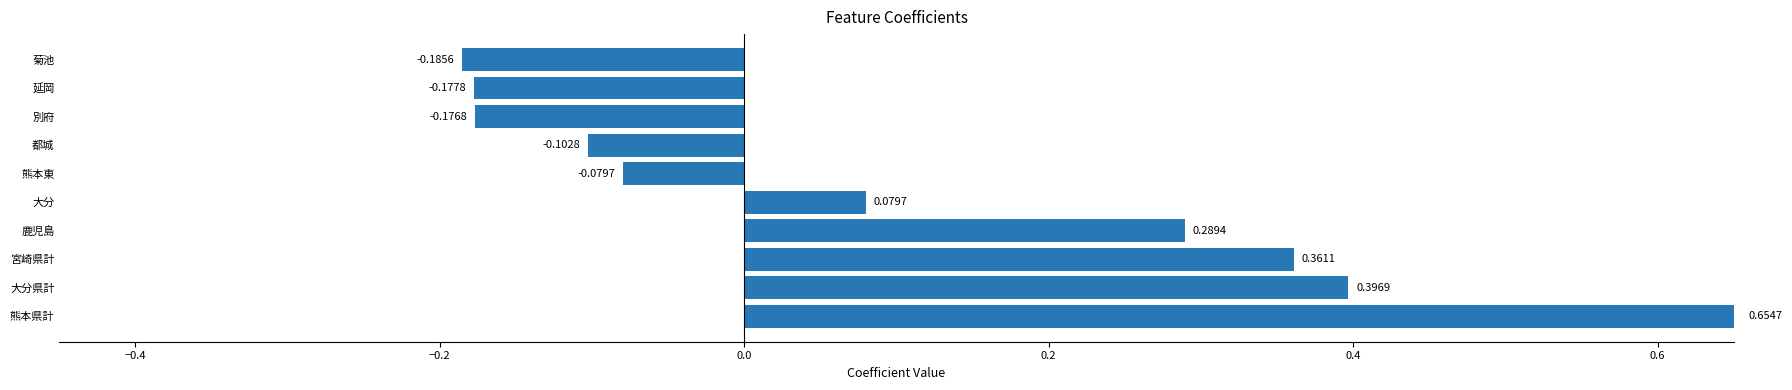

What is the sum of all values?

1.1